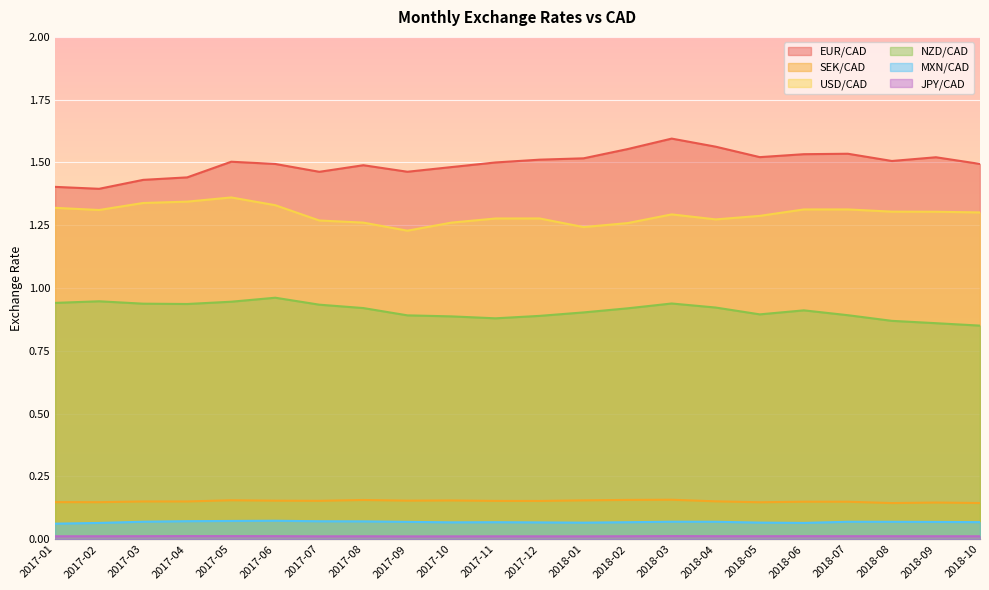

How many interior local peaks does the USD/CAD series have?

4